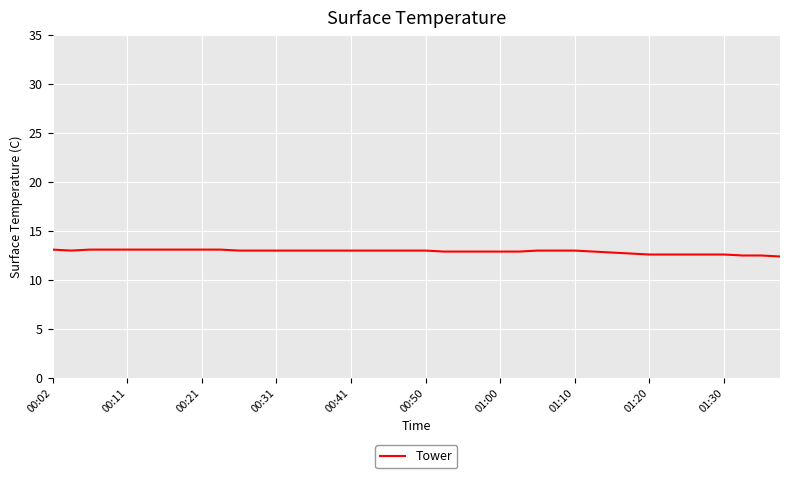

What is the greatest value displayed?

13.1